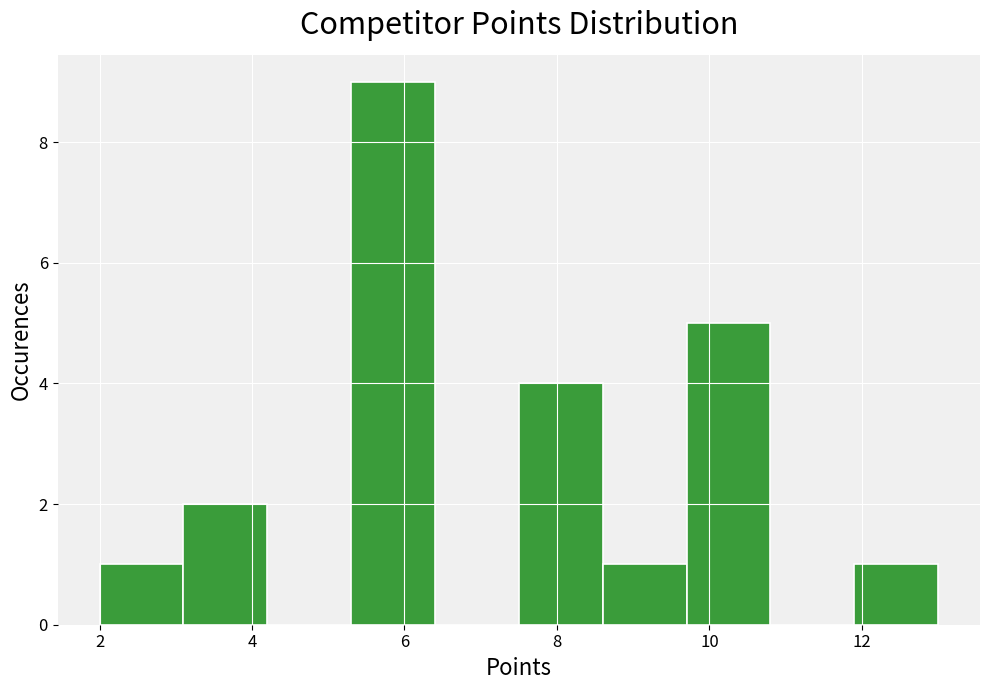

What is the height of the bar covering 8.6 to 9.7 on the x-axis? Neither the bar edges nor the heights are printed on the chart, so give them approximately, as read against the axes.

1